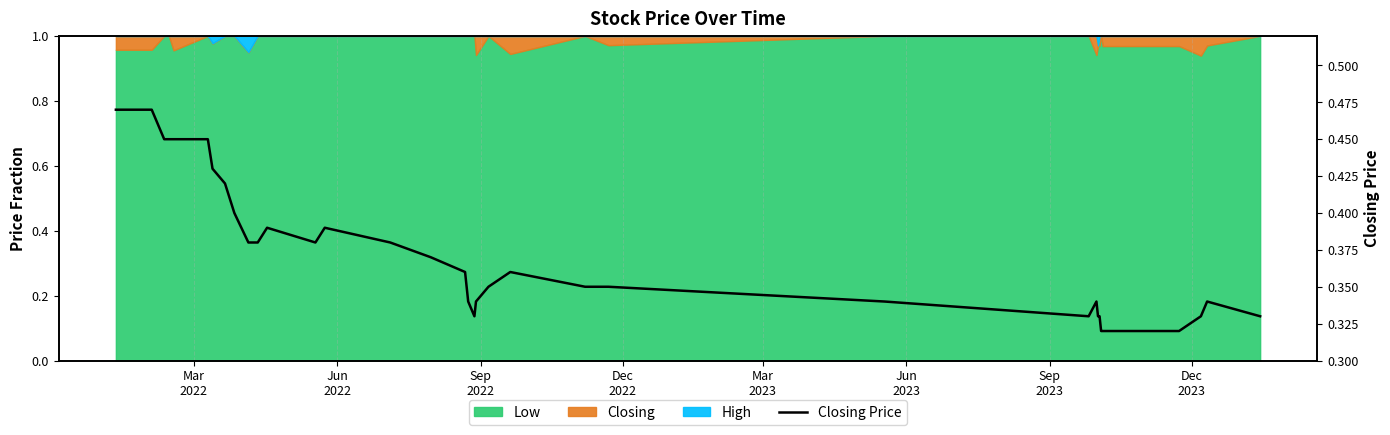

The value at 38 is 0.1. True or false?

False